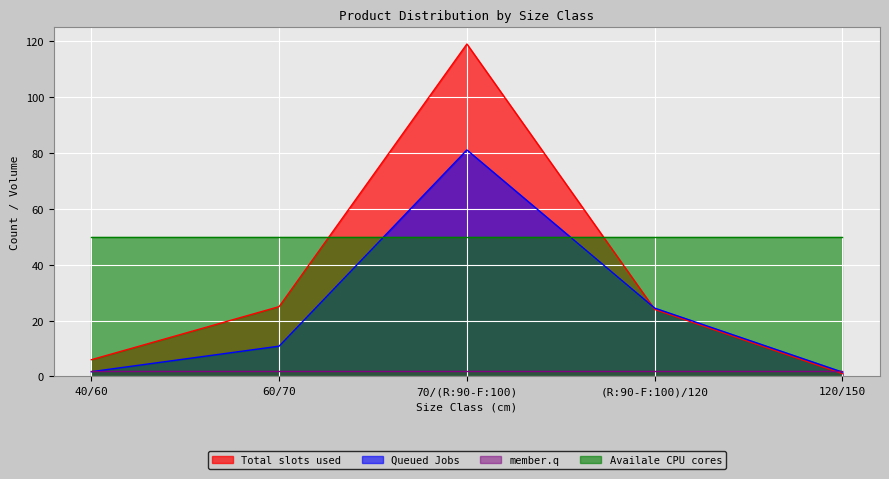

Which series has the largest total across all categories?

Availale CPU cores